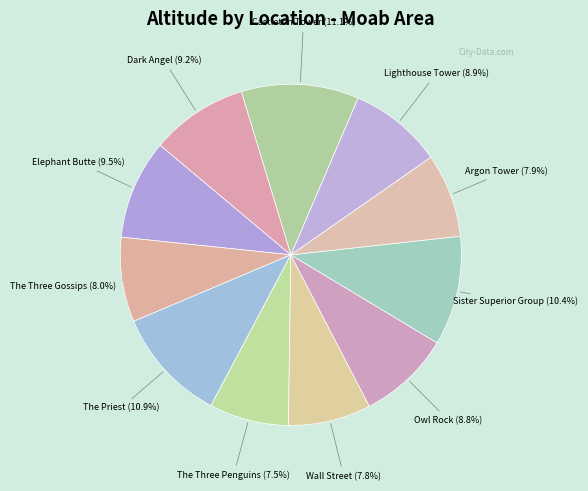

To the nearest percent, what is the average slice percentage?

9%